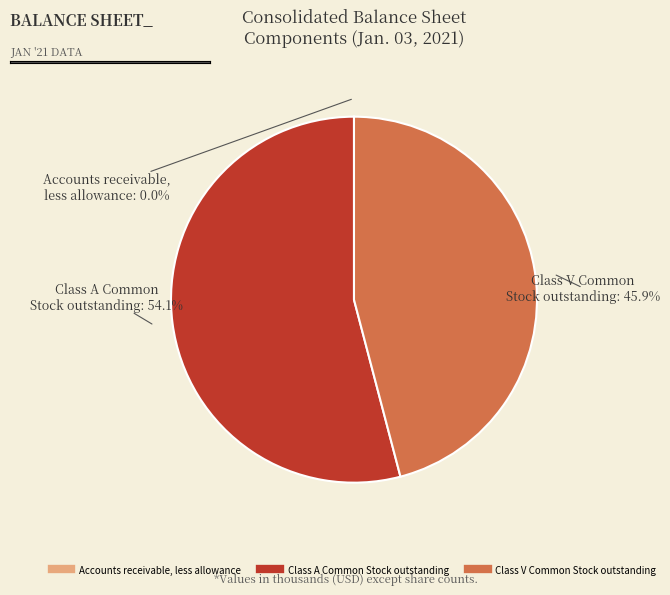

To the nearest percent, what portion does Class A Common Stock outstanding represent?

54%